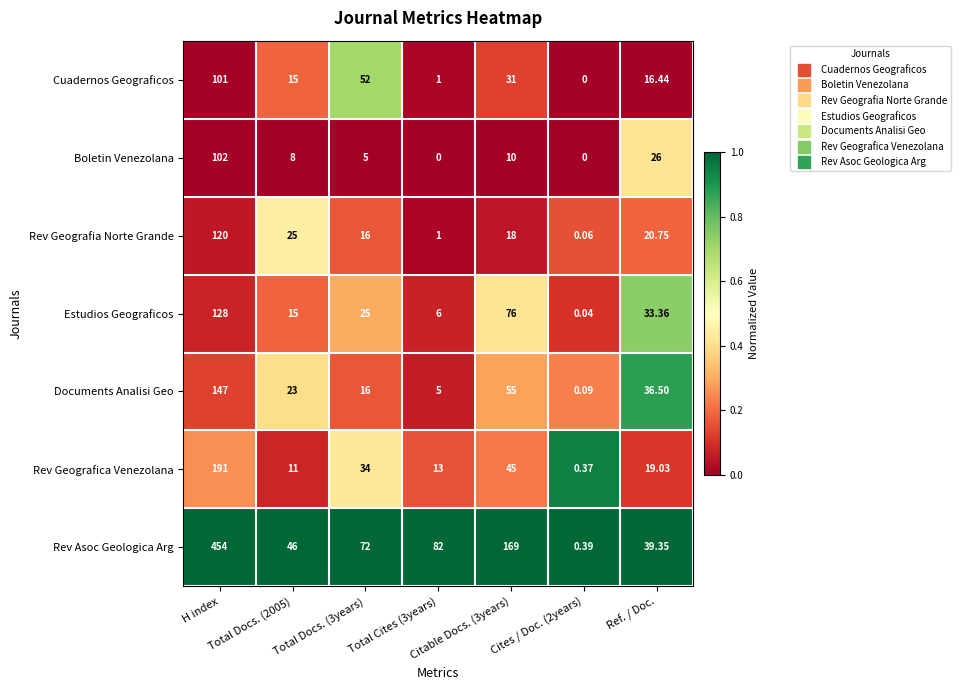

Which category has the highest value across all series?

H index